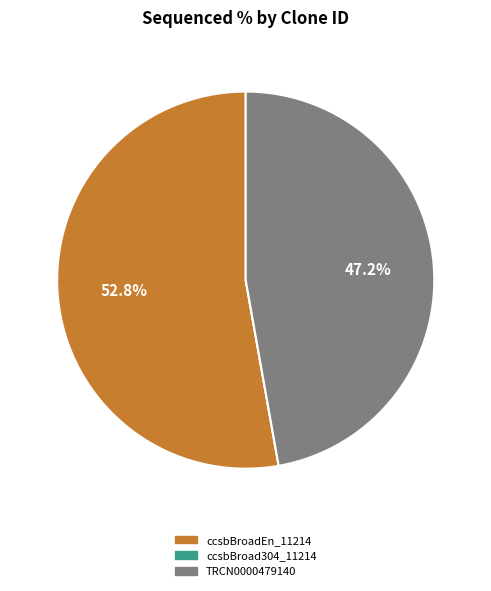

What is the largest slice in the pie chart?

ccsbBroadEn_11214